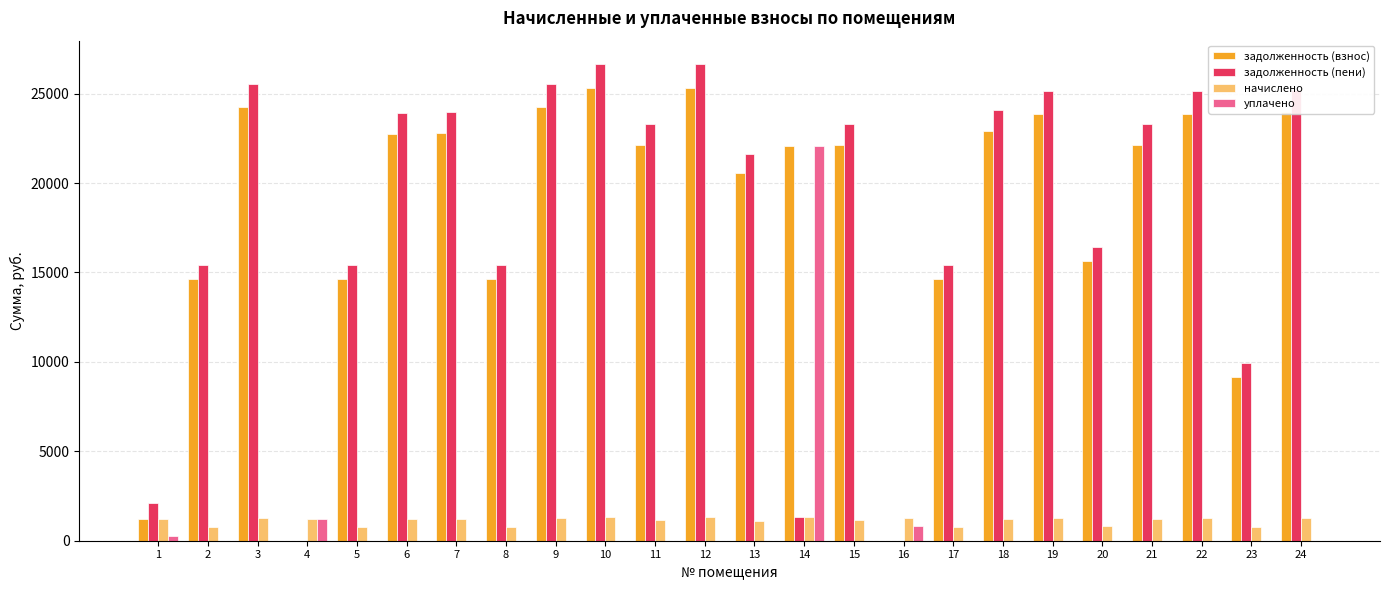

Which series changed the most between 9 and 17?

задолженность (пени)